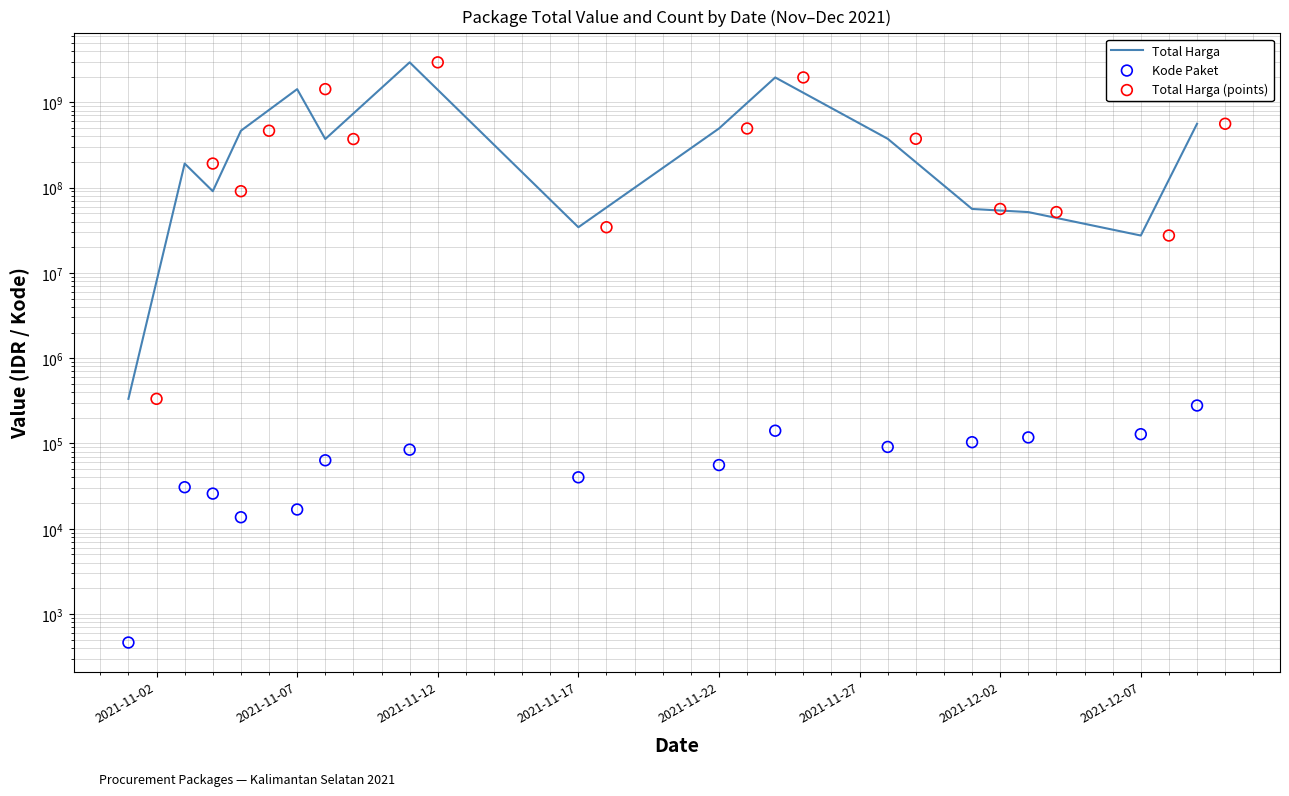

Which series contains the highest Y value?

Total Harga